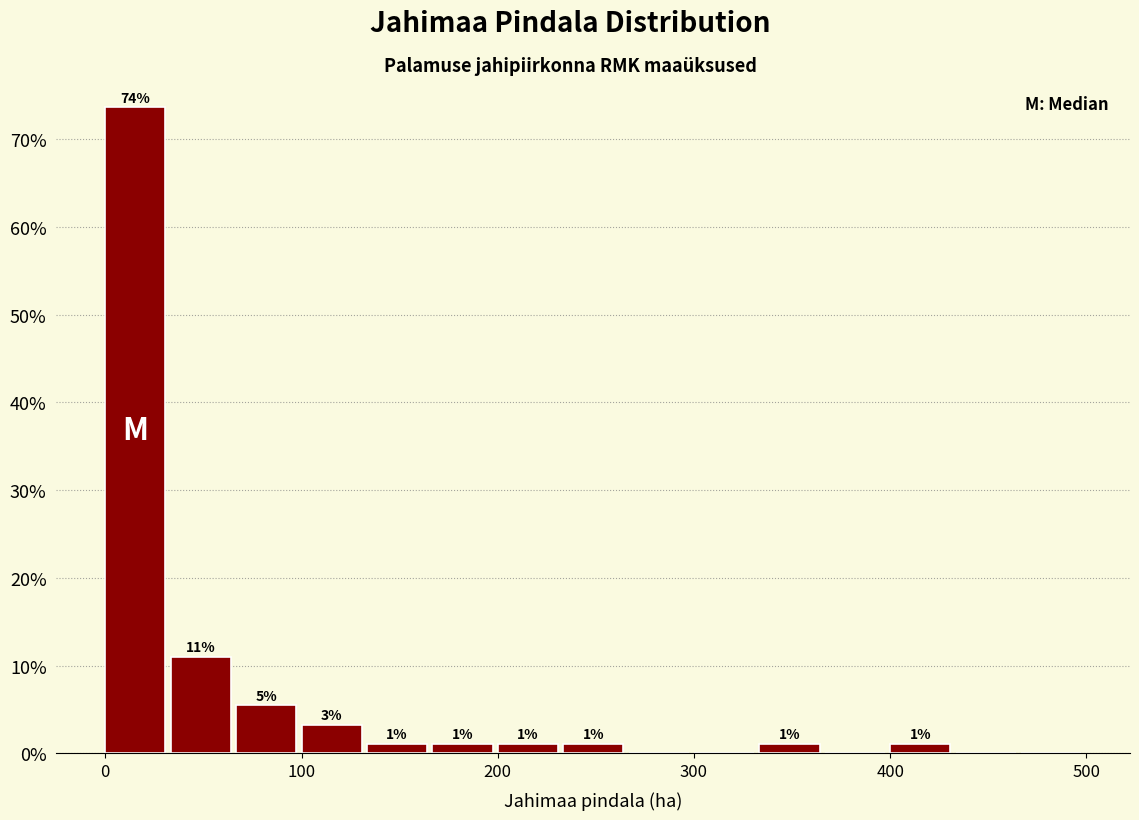

Around what value on the x-axis is the tallest bar? Give the approximate position of its centre, as read against the axis.

20